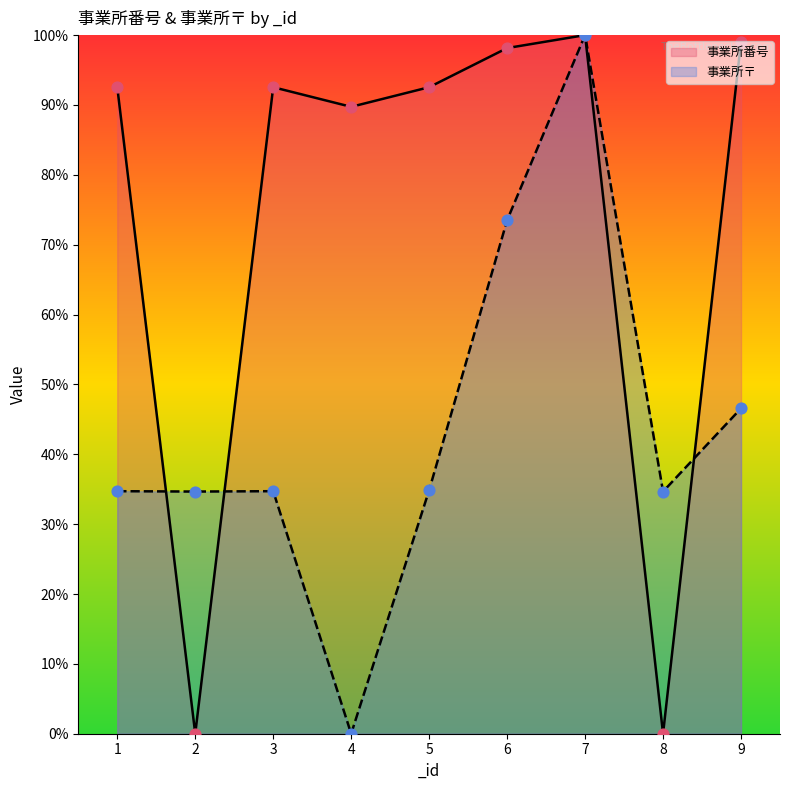

Which series reaches the minimum Y coordinate?

事業所番号